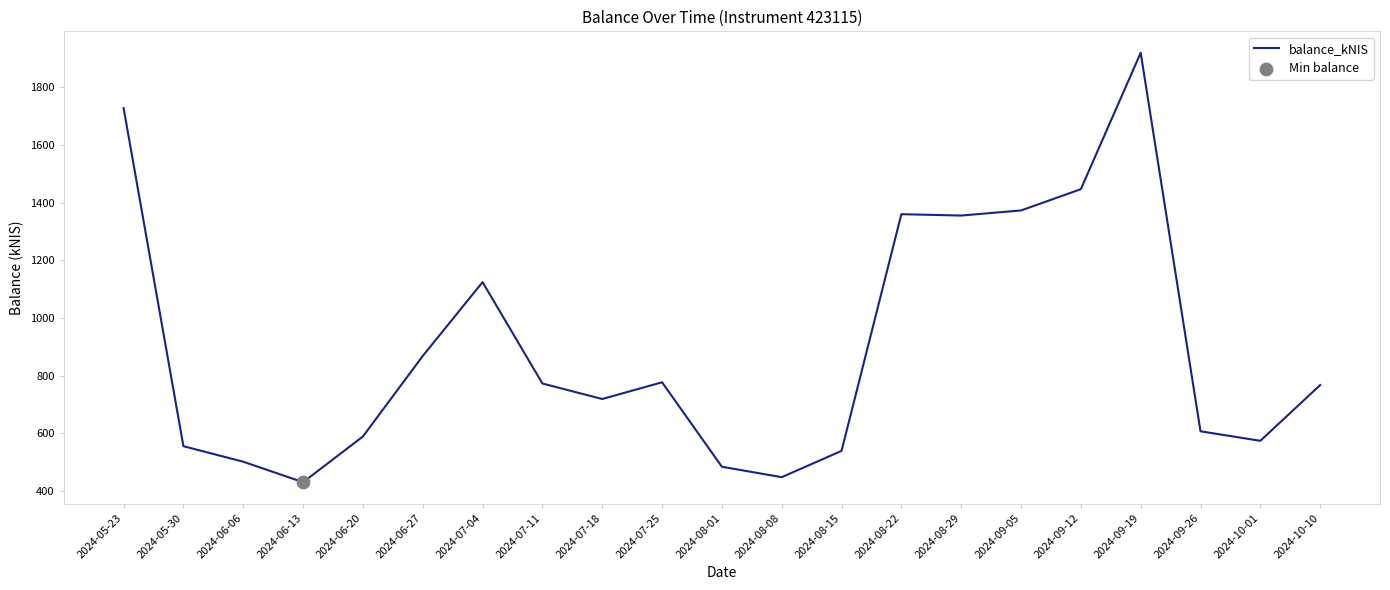

What is the ratio of the value at 2024-07-25 to the value at 2024-09-12?

0.5